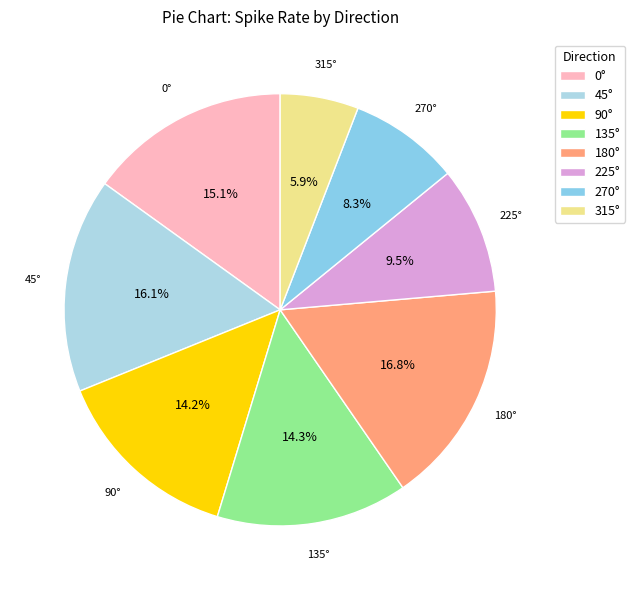

Combined, do 180° and 45° account for over 50%?

No